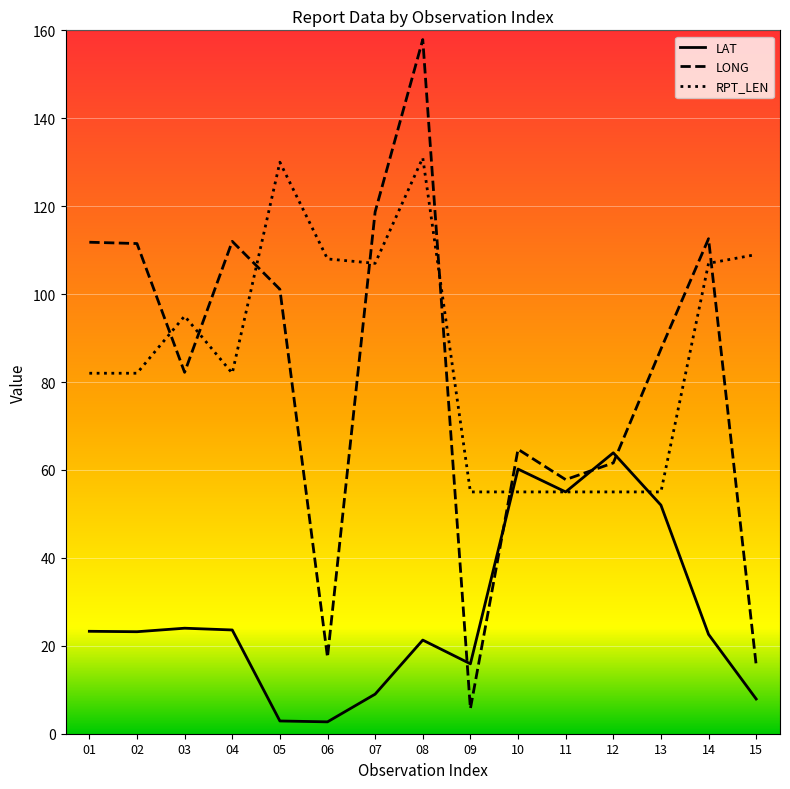

How many series are shown in this chart?

3